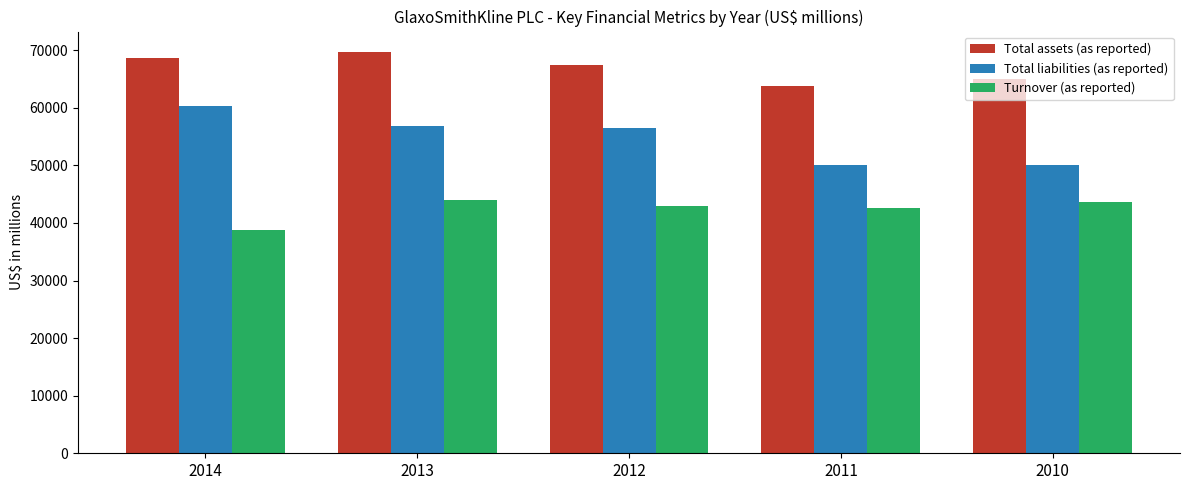

At 2011, list the series in order from largest to smallest.

Total assets (as reported), Total liabilities (as reported), Turnover (as reported)